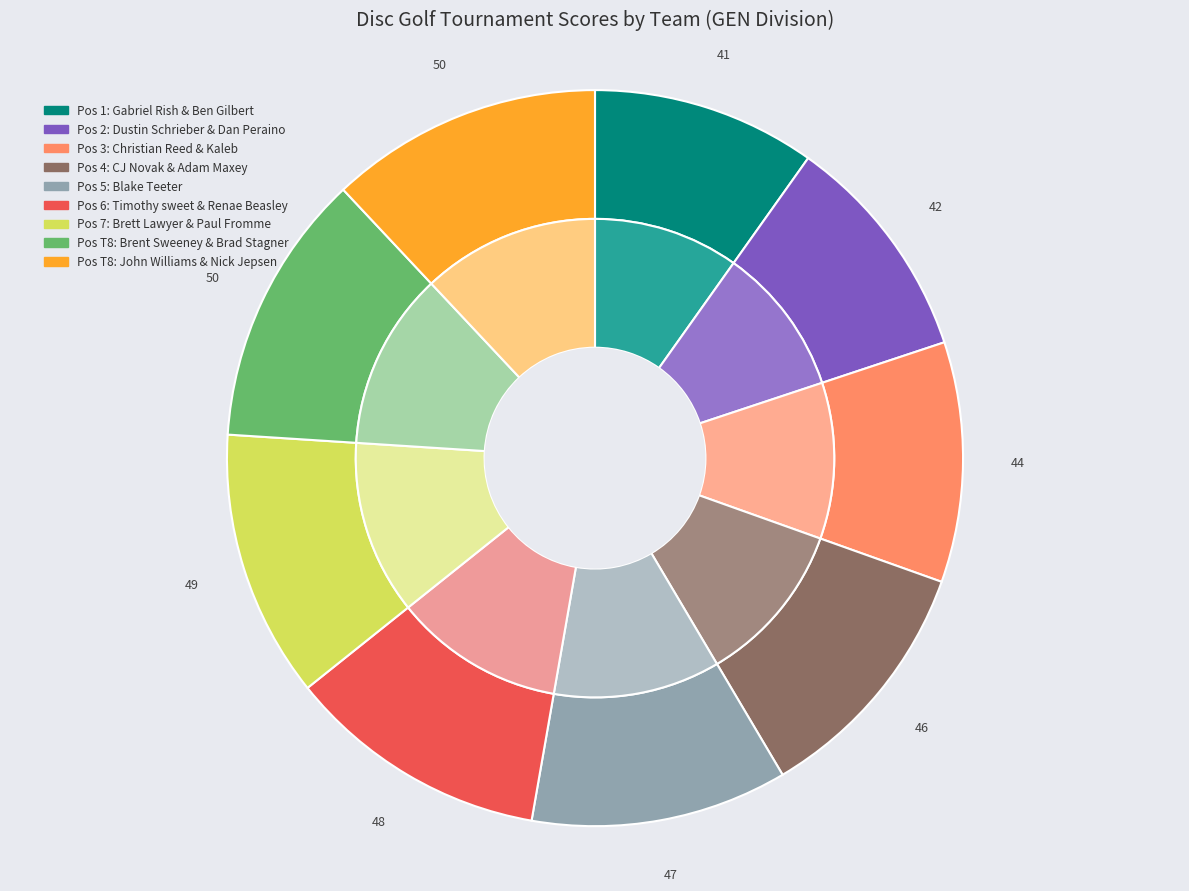

Which has a higher value, John Williams & Nick Jepsen or Dustin Schrieber & Dan Peraino?

John Williams & Nick Jepsen